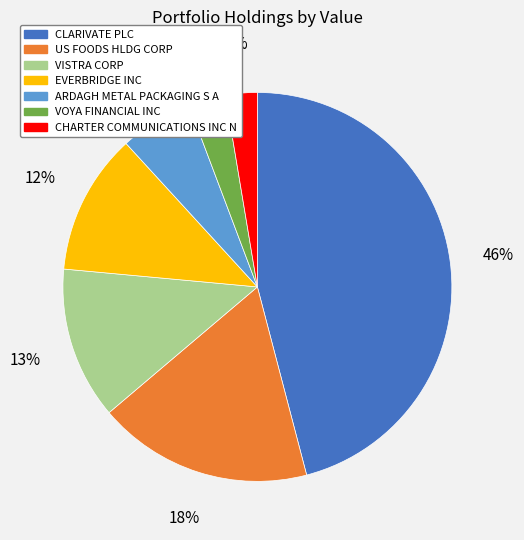

Do CLARIVATE PLC and VOYA FINANCIAL INC together represent more than half of the pie?

No